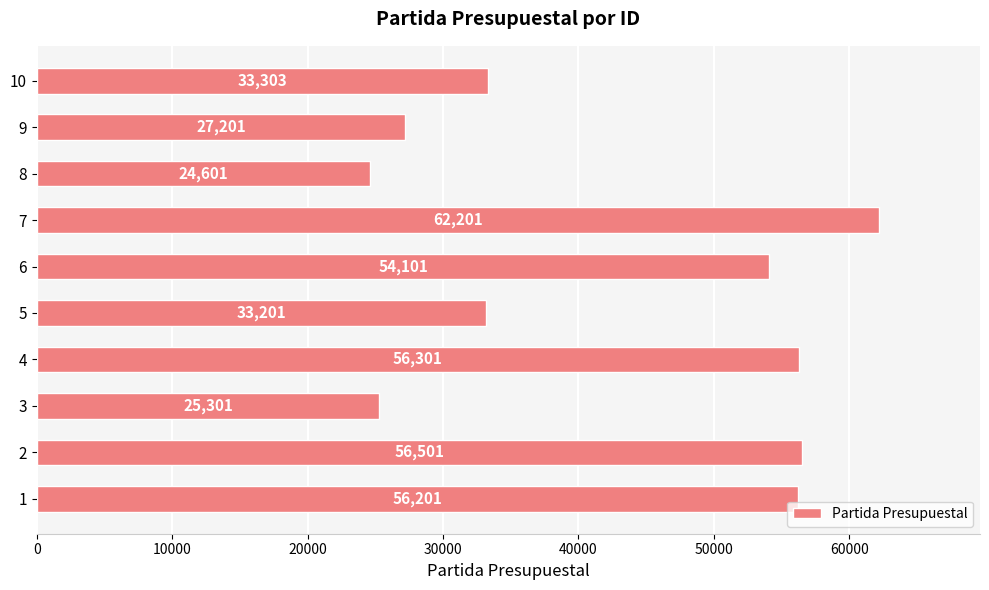

Reading bottom to top, extract all data points from this chart.

56201	56501	25301	56301	33201	54101	62201	24601	27201	33303